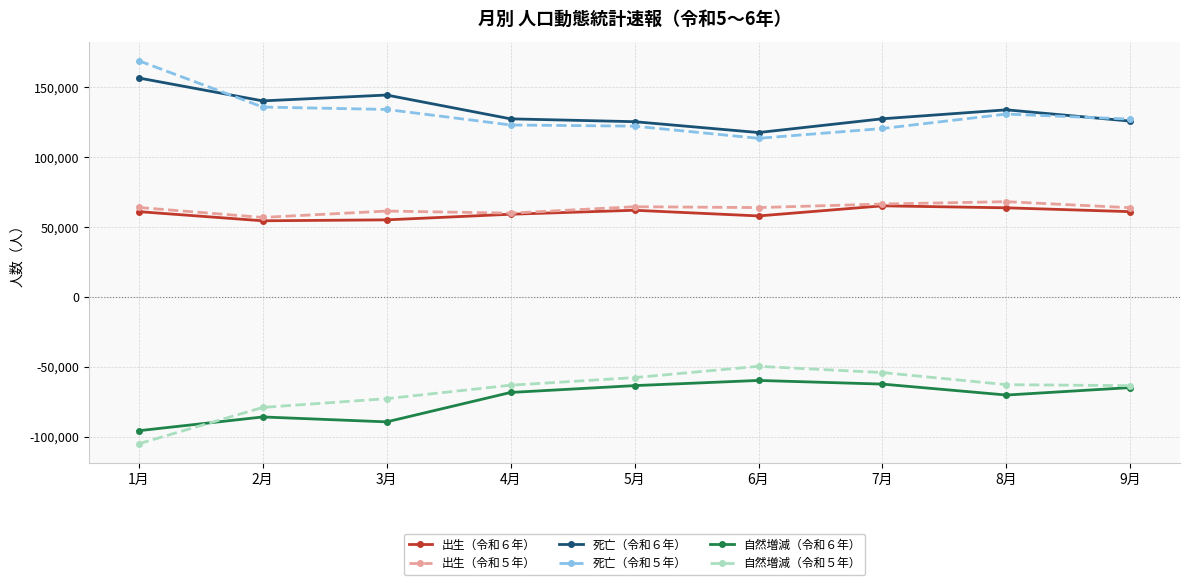

What is the spread (max minus min) of values at 6月?

177262